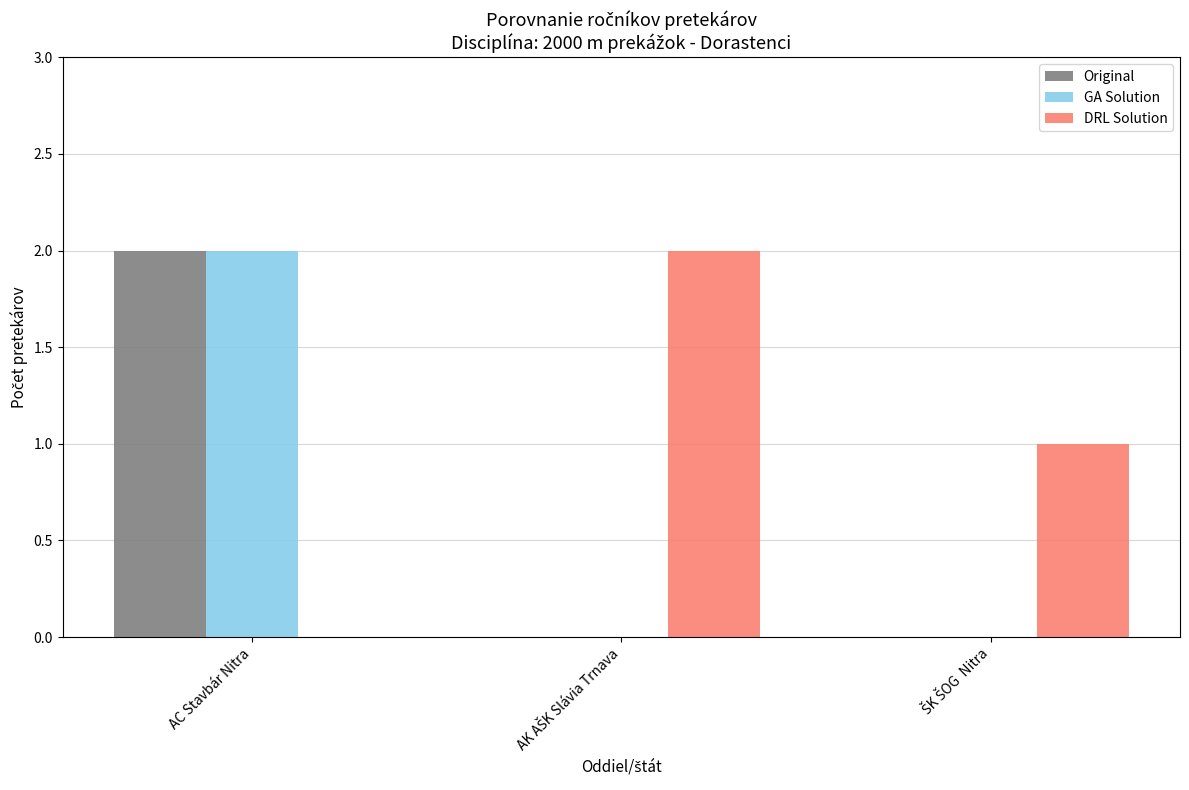

What are all the series names shown in the legend?

Original, GA Solution, DRL Solution